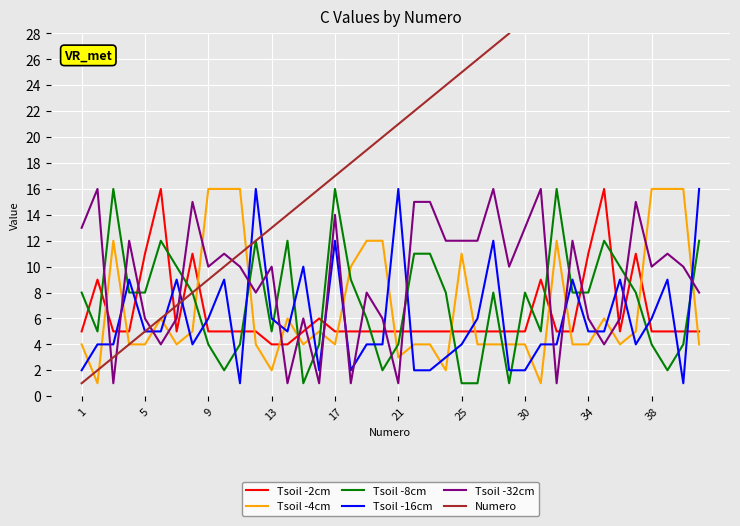

List the series in order of their peak value, highest first.

Numero, Tsoil -2cm, Tsoil -4cm, Tsoil -8cm, Tsoil -16cm, Tsoil -32cm